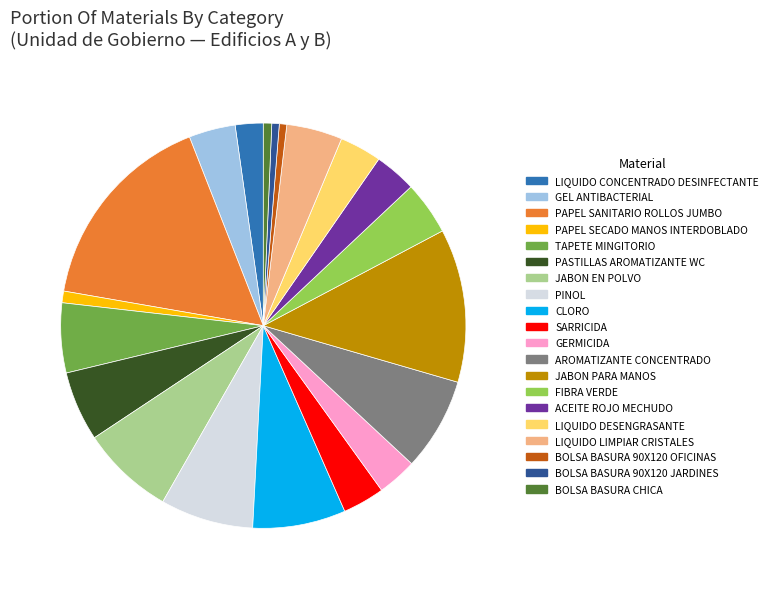

Is there any slice that represents more than half of the pie?

No